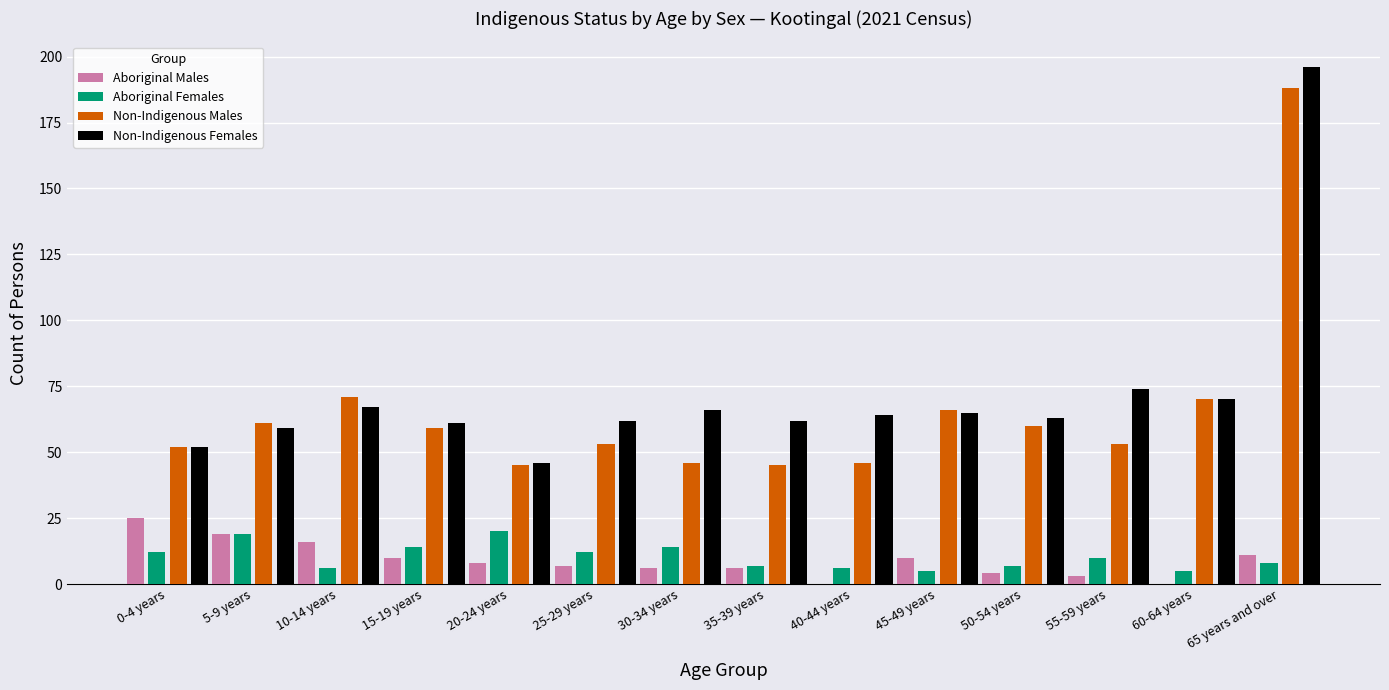

Is the value of Aboriginal Females at 10-14 years greater than the value of Aboriginal Males at 10-14 years?

No